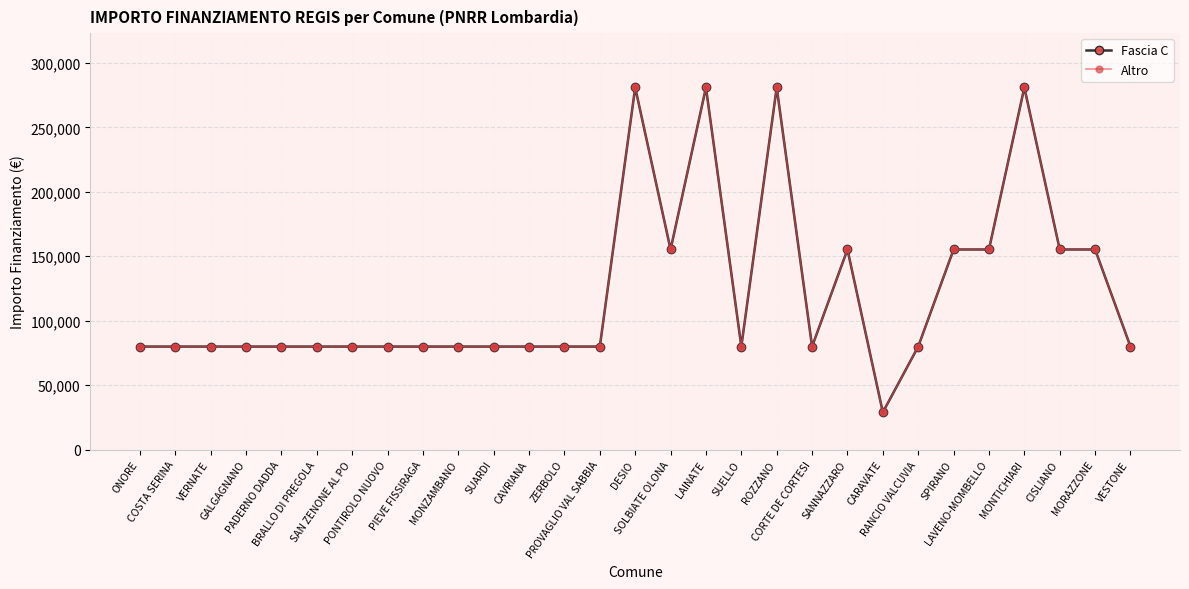

True or false: Fascia C has a value of 79922 at BRALLO DI PREGOLA.

True